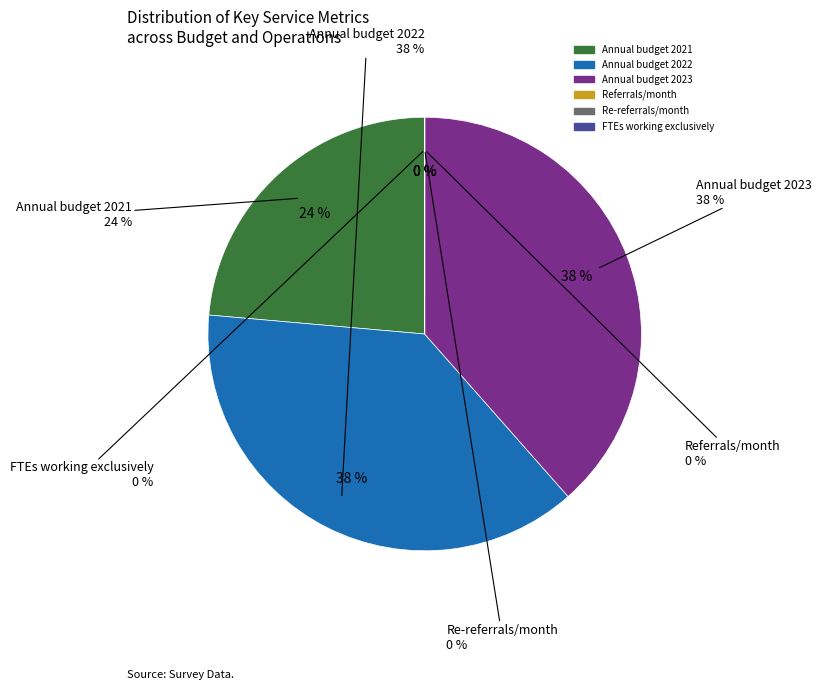

Count the number of slices in the pie.

6